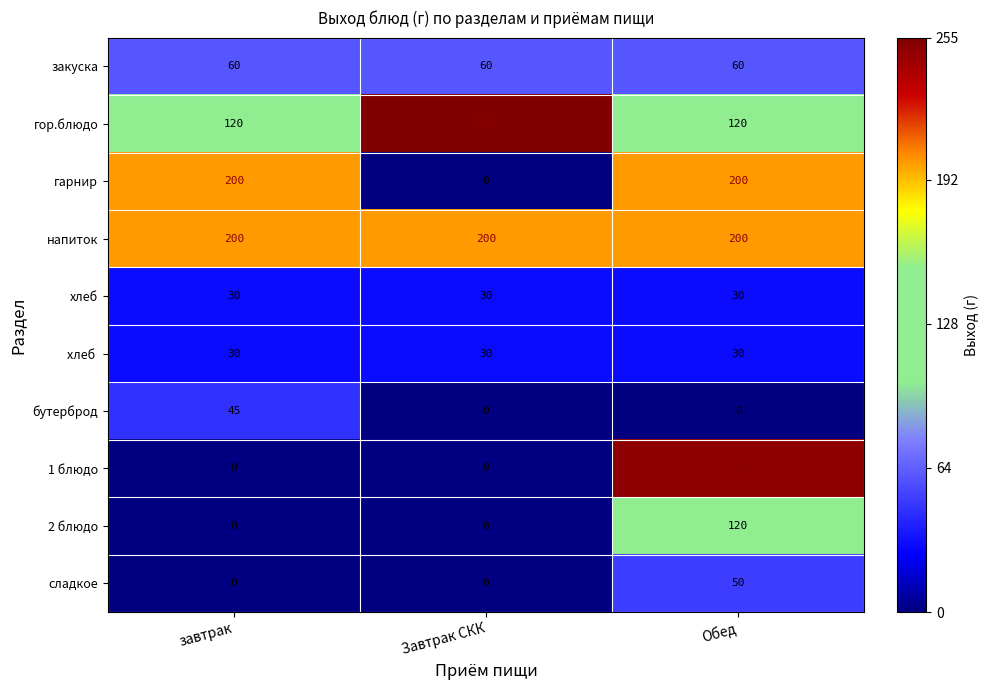

Count the number of data series in this chart.

10